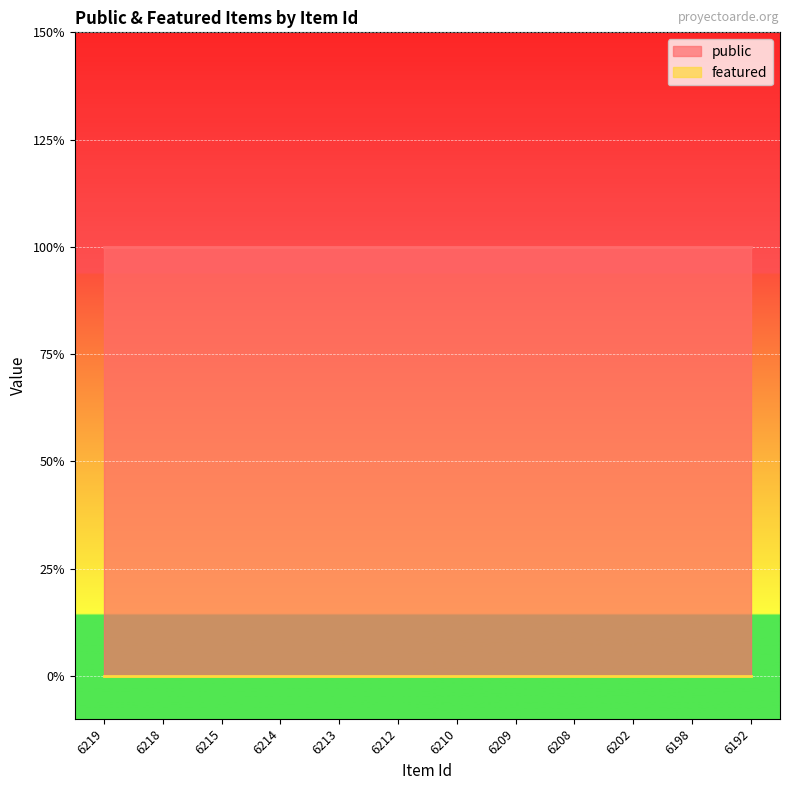

How many categories are shown in the chart?

12